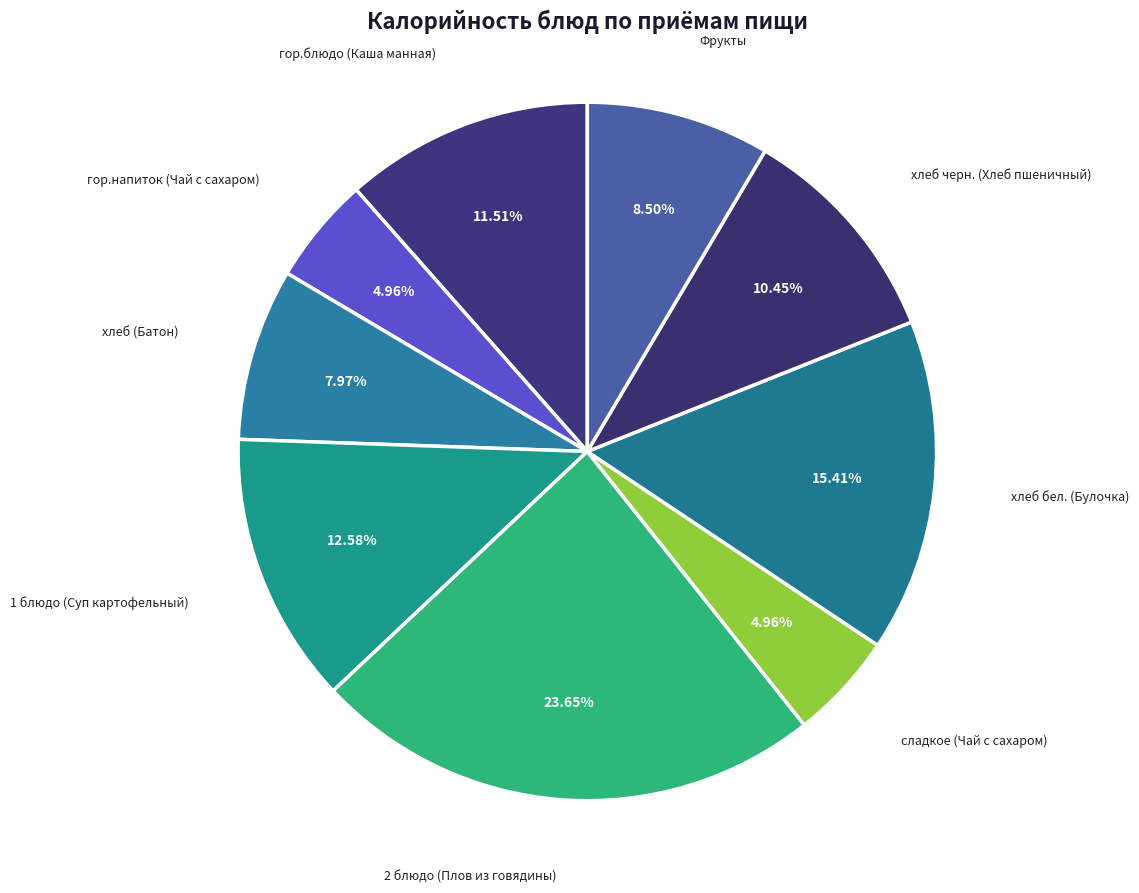

To the nearest percent, what percentage of the pie is хлеб бел. (Булочка)?

15%